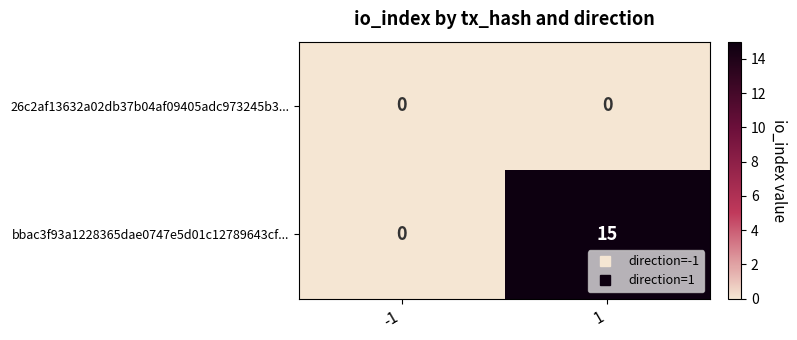

Which series has the widest spread of values?

bbac3f93a1228365dae0747e5d01c12789643cf...